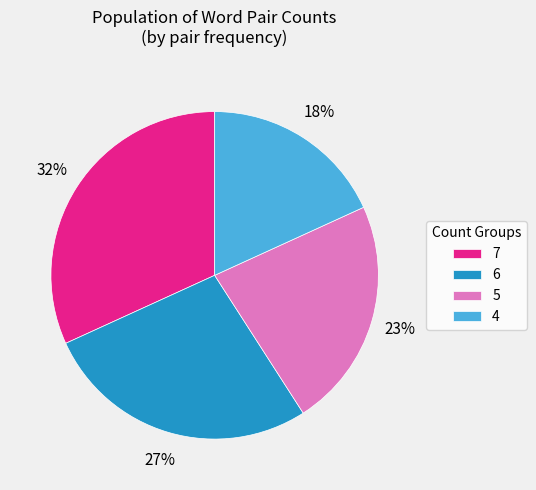

Rank the categories by value from lowest to highest.

4, 5, 6, 7